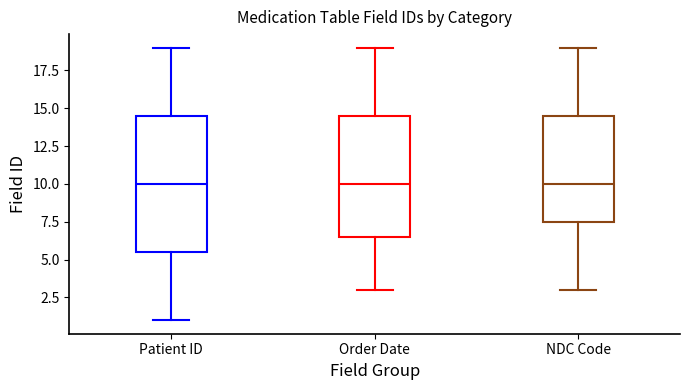

Reading left to right, transcribe this box plot: for each box, give where its median line is, the range the box spans, and where its two whiskers end, as read against the y-axis. The values are not printed on the chart, so give them approximately, as read against the axis.

Patient ID: median 10.0, box 5.5 to 14.5, whiskers 1.0 to 19.0
Order Date: median 10.0, box 6.5 to 14.5, whiskers 3.0 to 19.0
NDC Code: median 10.0, box 7.5 to 14.5, whiskers 3.0 to 19.0